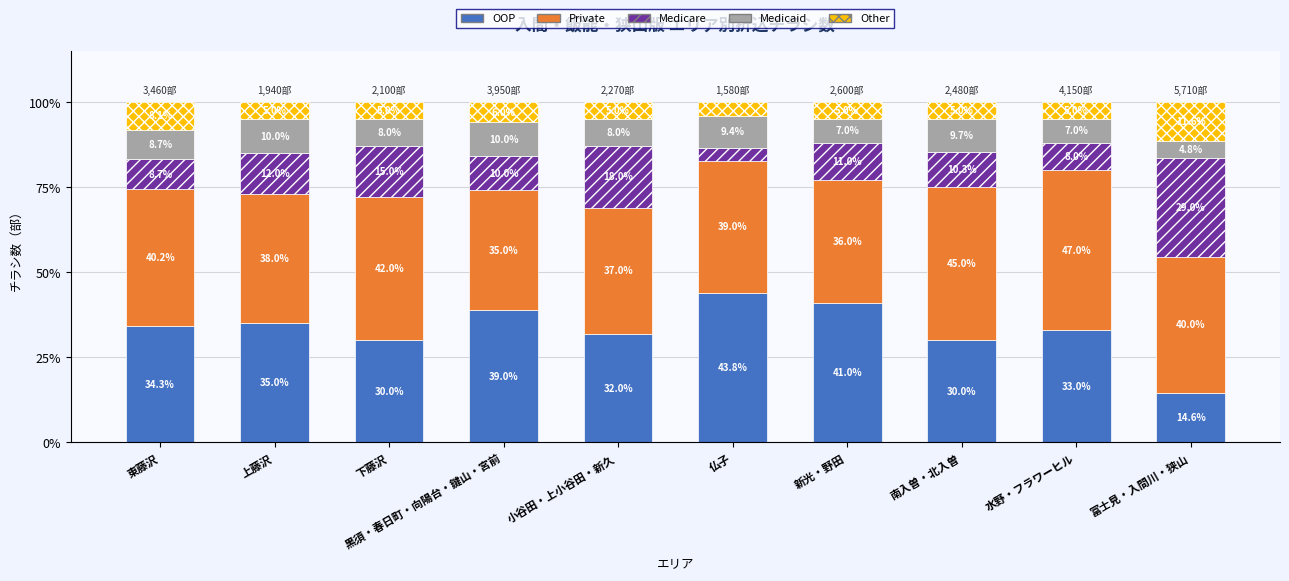

Read the OOP value at 富士見・入間川・狭山.

14.6